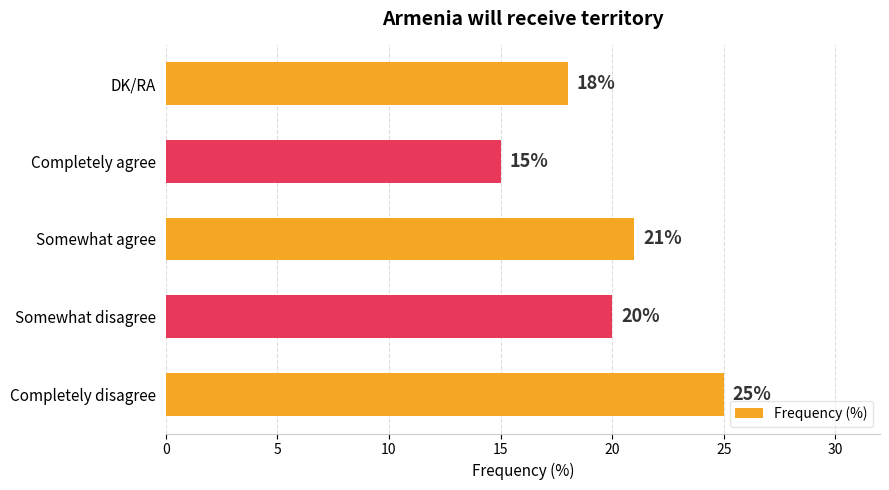

The chart shows a value of 20 at Completely agree. True or false?

False